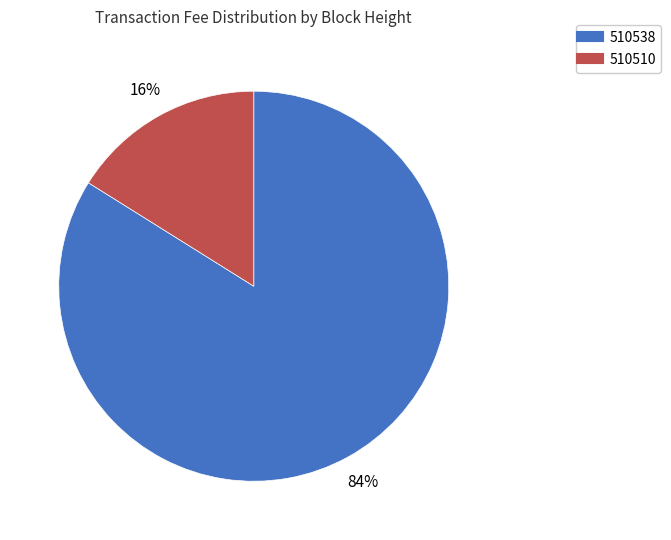

Rank the categories by value from lowest to highest.

510510, 510538